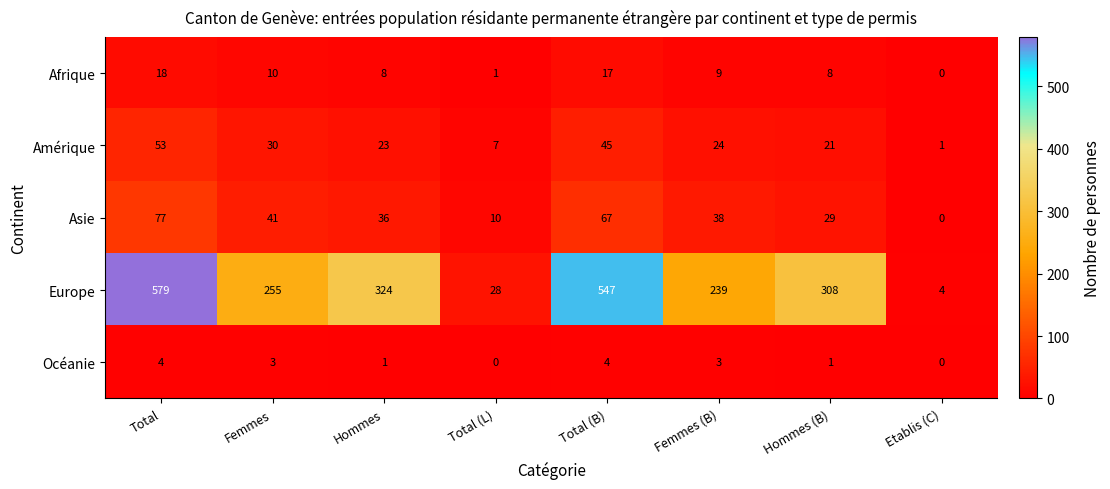

Which label corresponds to the largest value in the chart?

Total